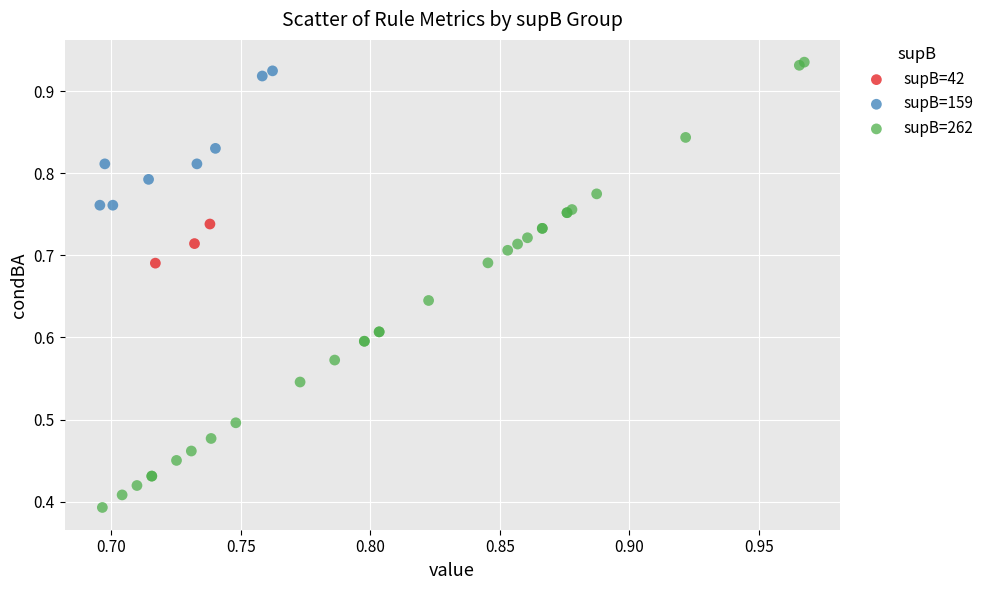

Which series has the widest spread of Y values?

supB=262